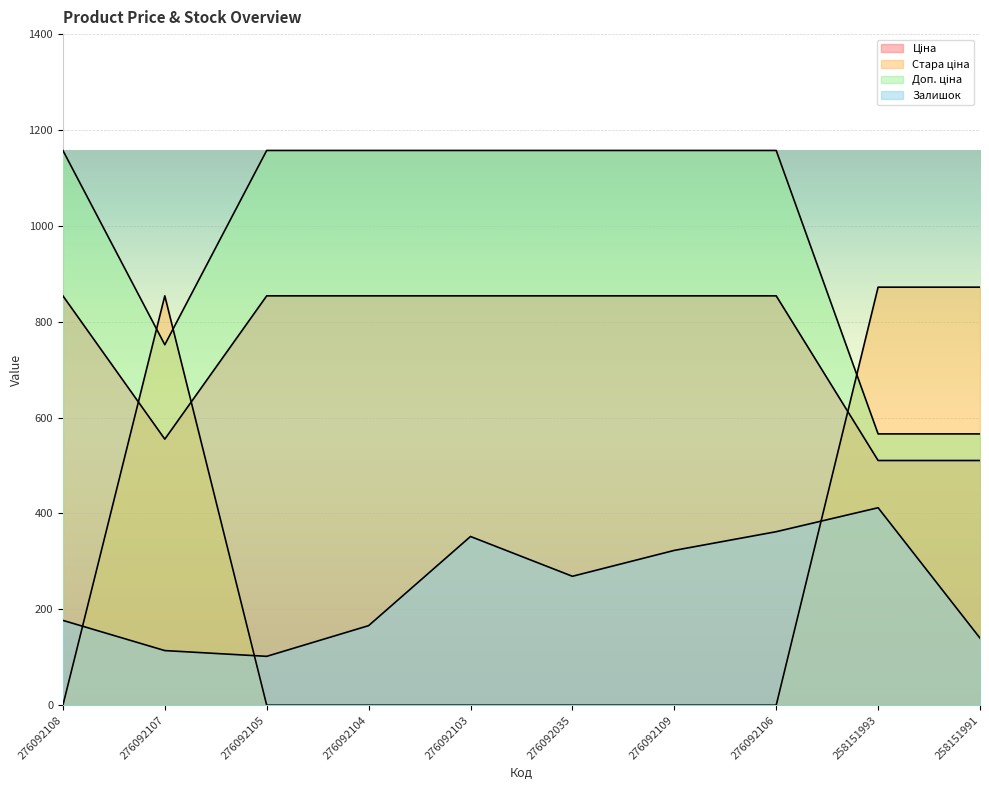

At which label does Ціна reach its minimum?

258151993